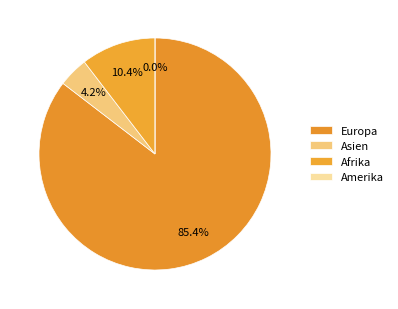

To the nearest percent, what is the average slice percentage?

25%